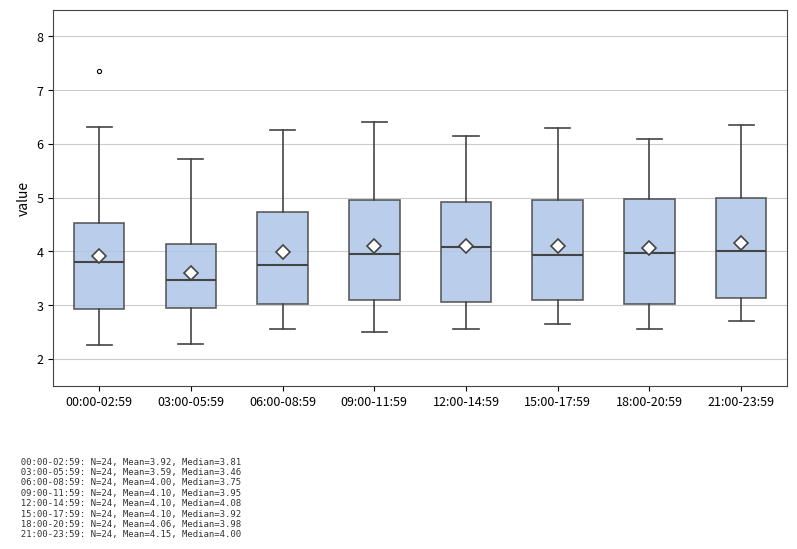

Which box is the tallest, from its lower edge to its upper edge?

18:00-20:59